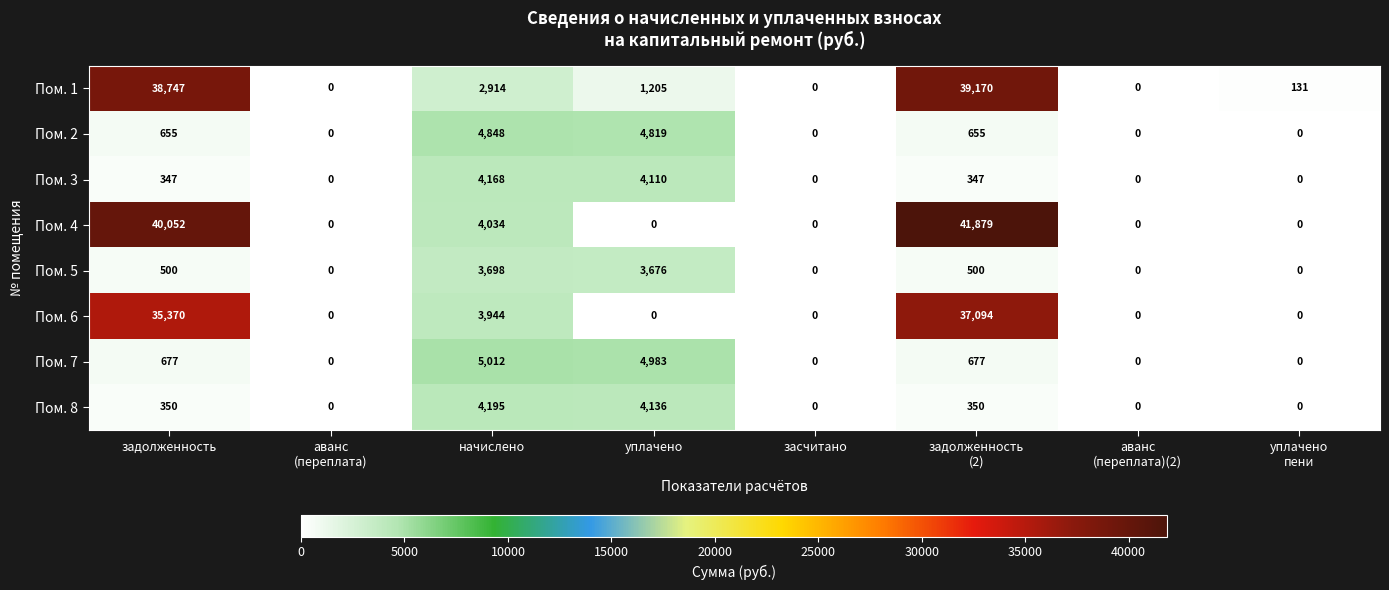

What is the maximum value shown in the chart?

41879